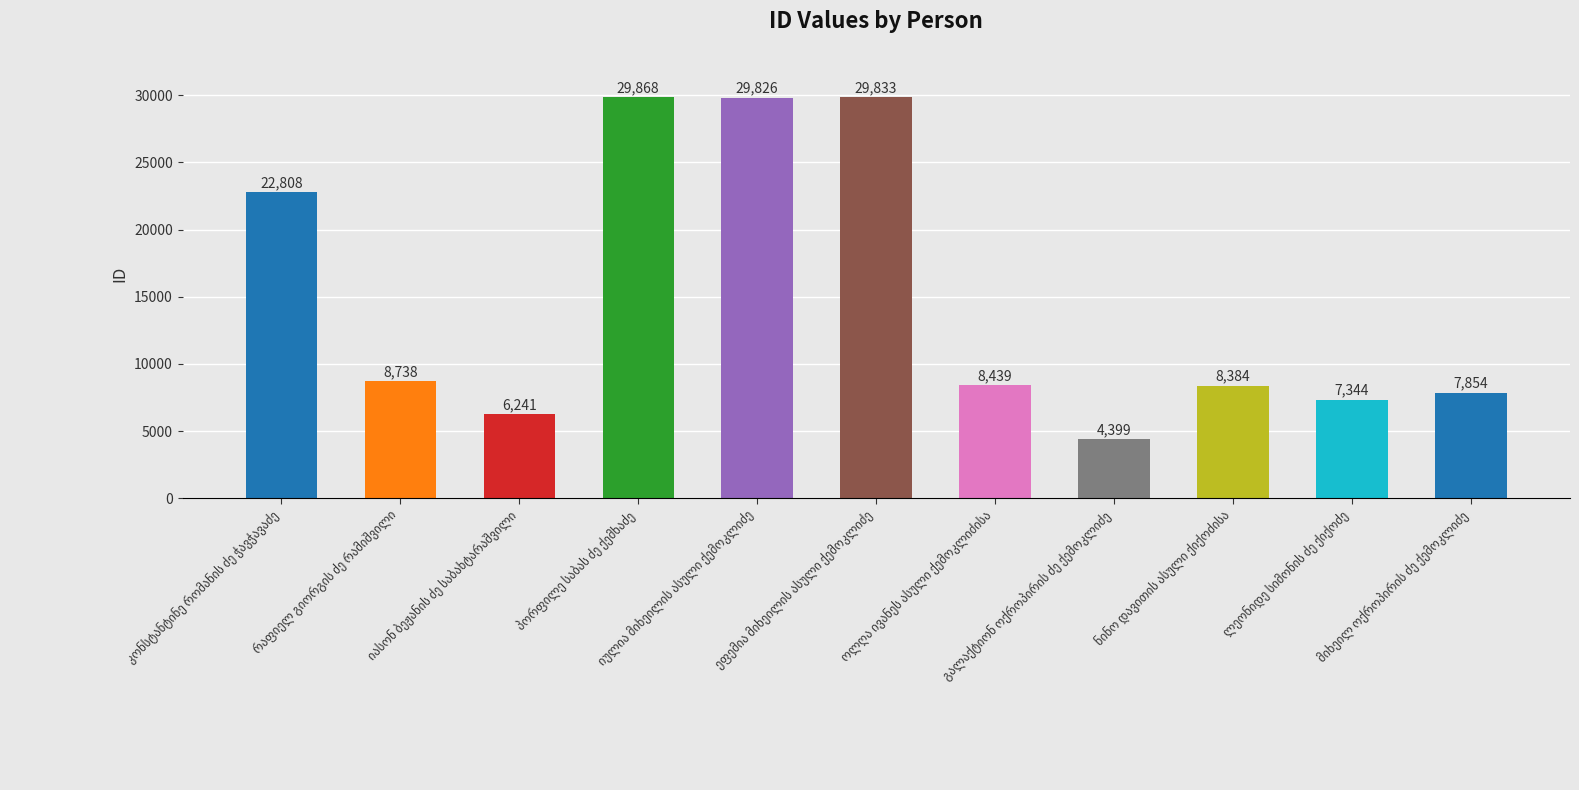

What is the average value?

14885